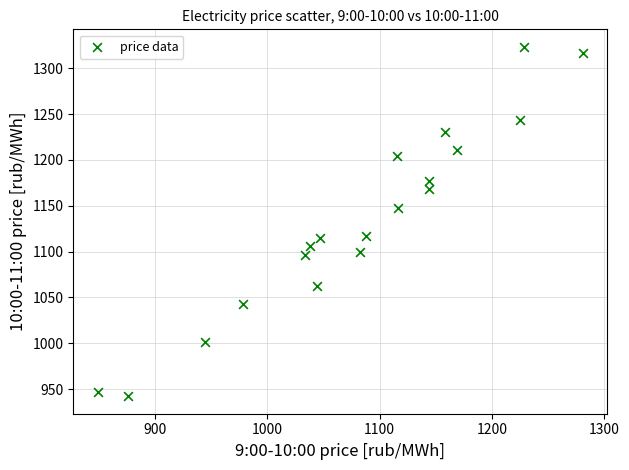

What is the range of X values (max minus min)?

432.0